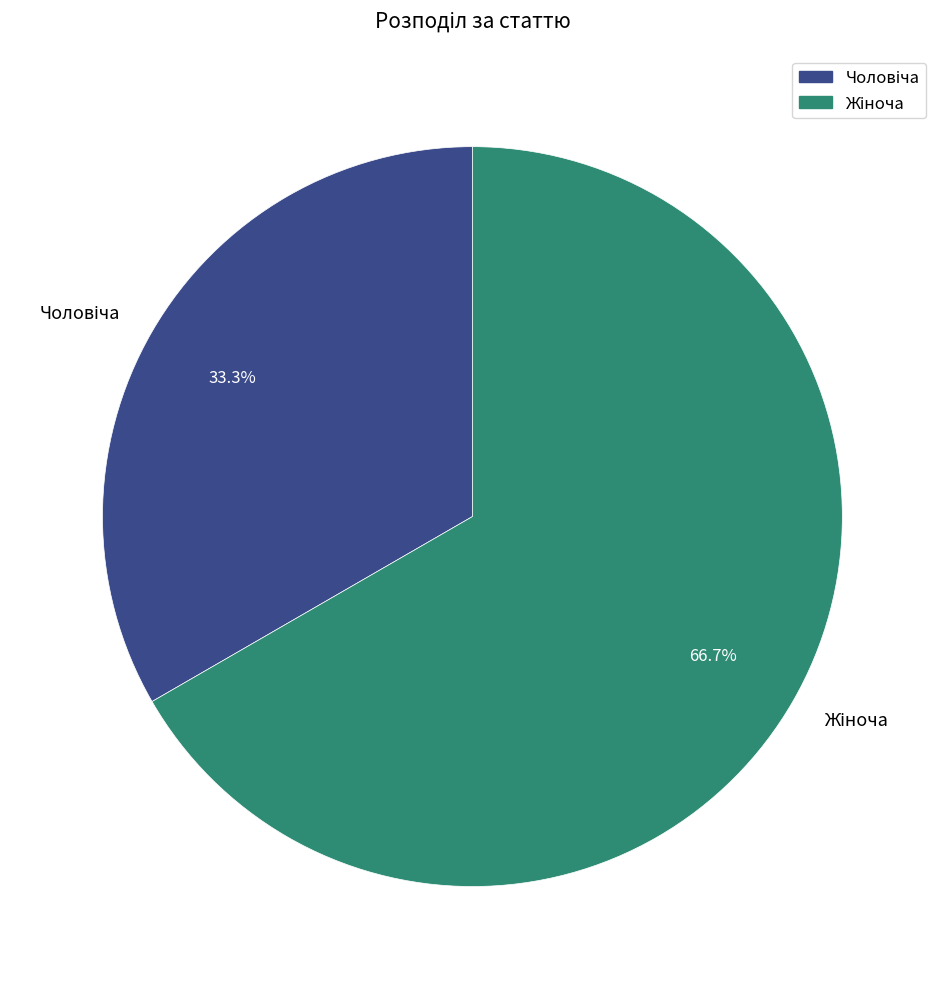

Is there a majority slice in this chart?

Yes